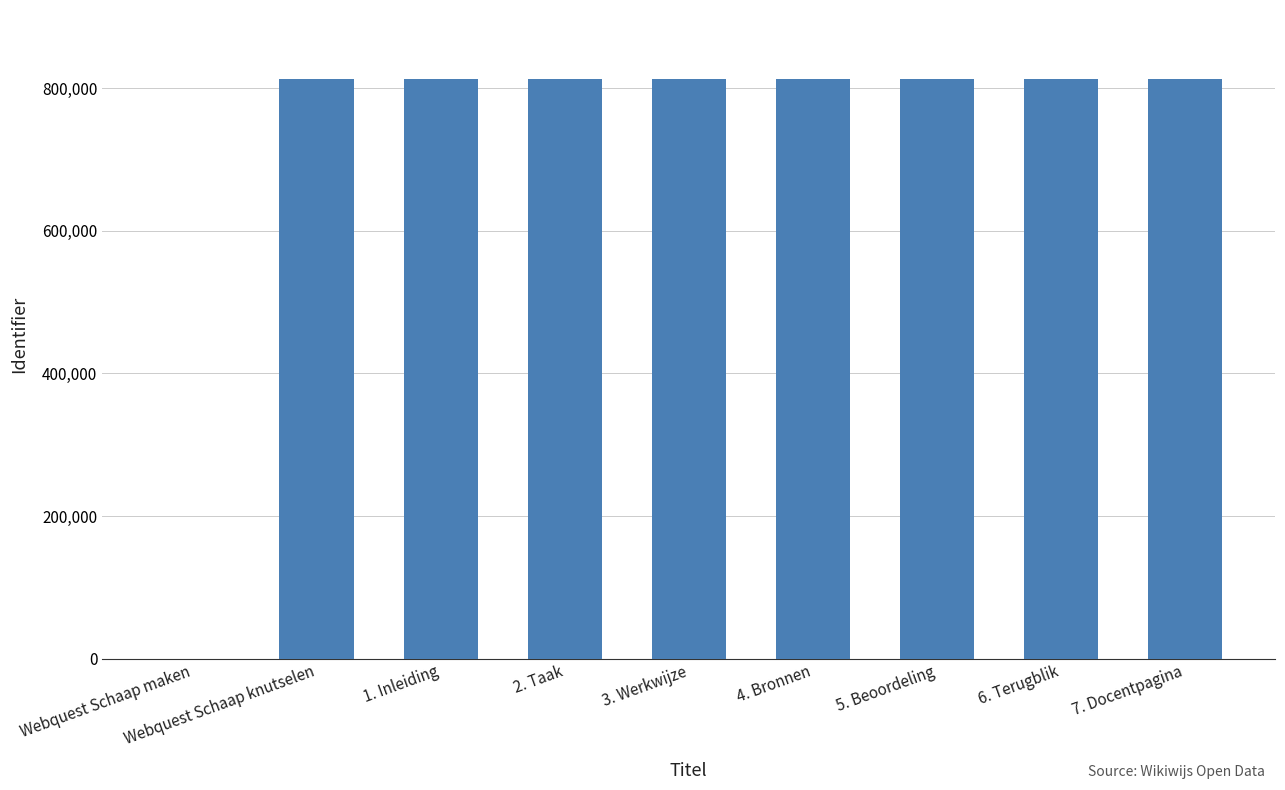

What is the sum of all values?

6500261